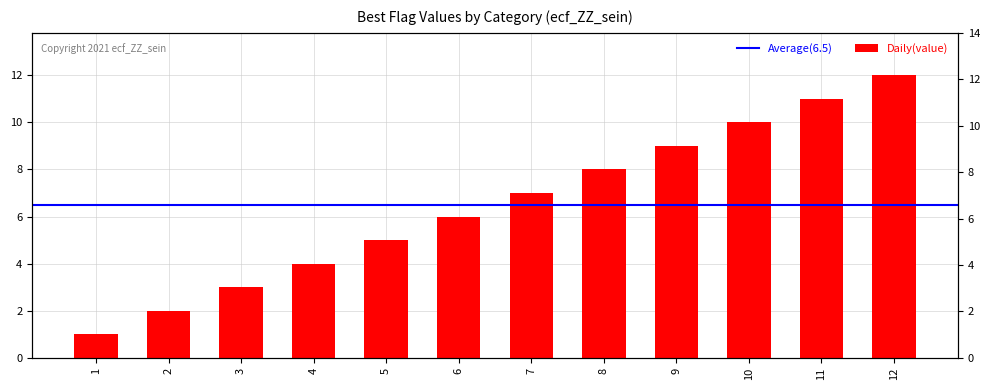

List the labels in order of value, smallest first.

1, 2, 3, 4, 5, 6, 7, 8, 9, 10, 11, 12